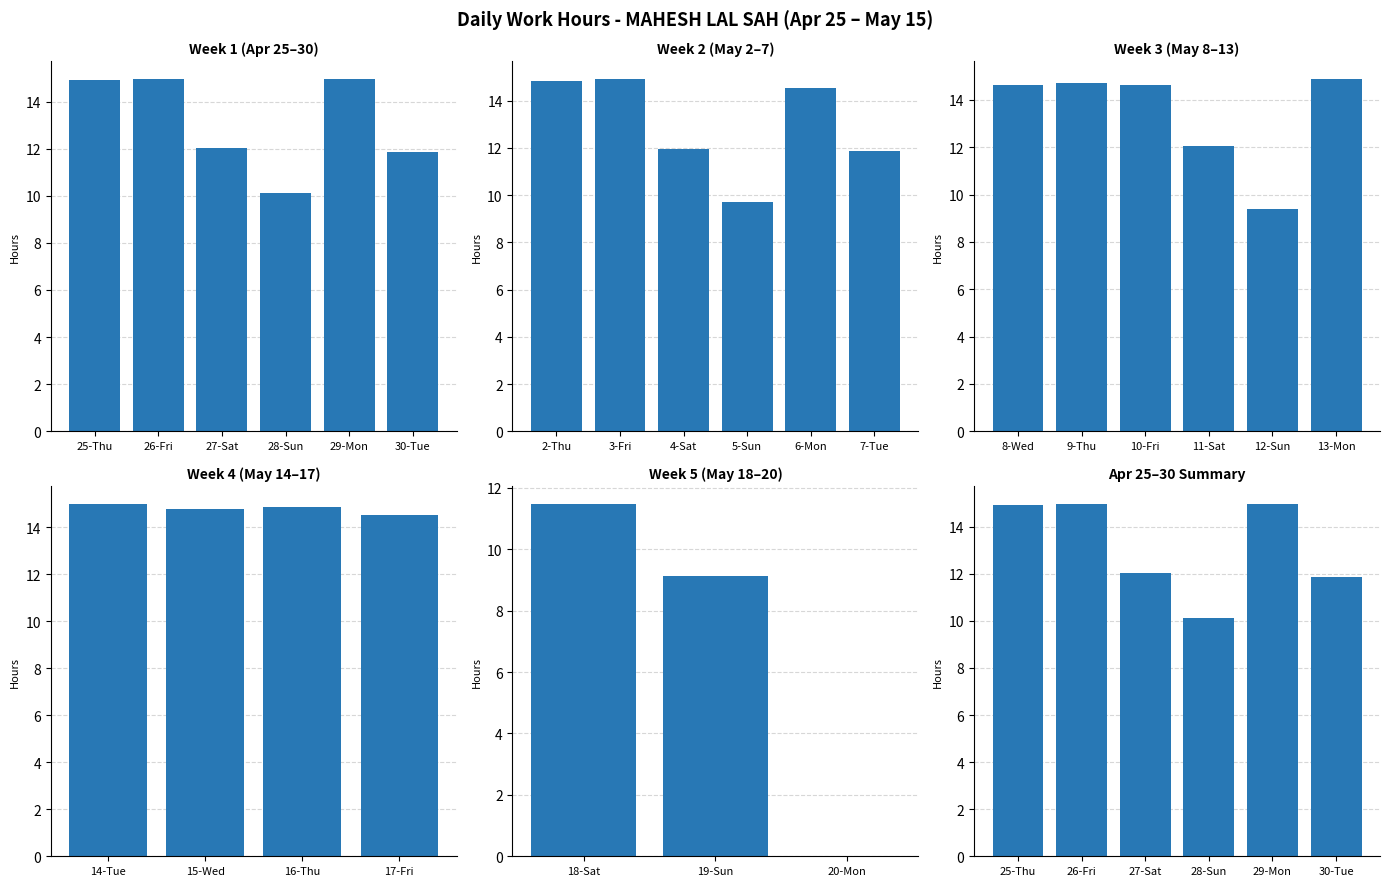

What is the label of the 5th bar from the left?

29-Mon